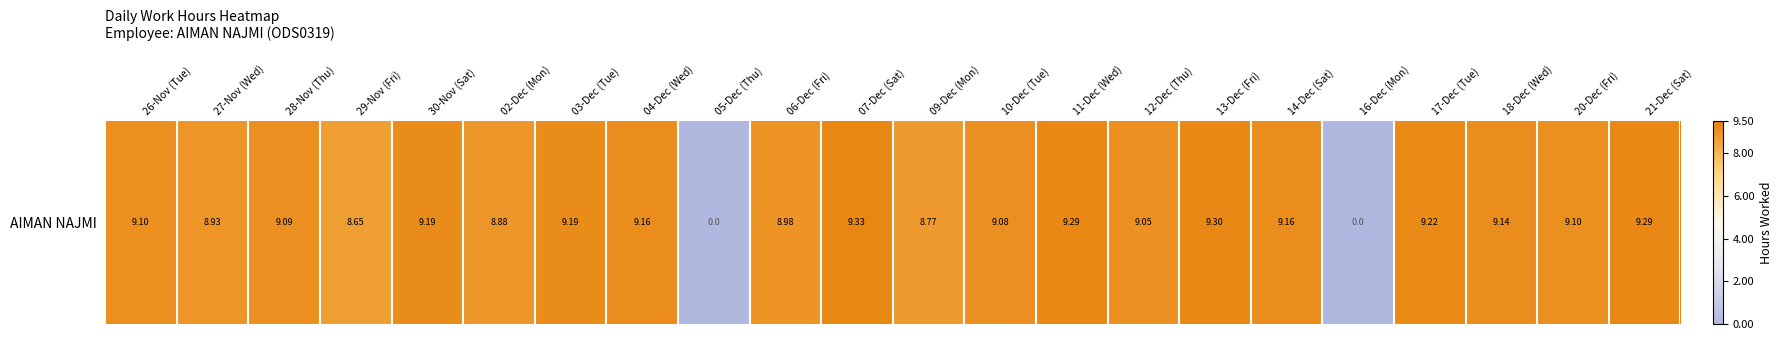

What is the approximate value at 04-Dec (Wed)?

9.2